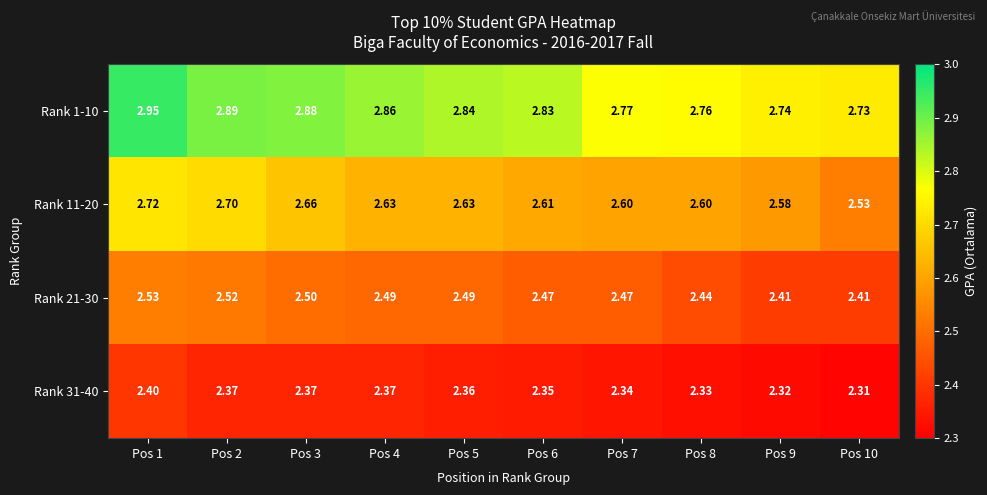

At Pos 5, list the series in order from largest to smallest.

Rank 1-10, Rank 11-20, Rank 21-30, Rank 31-40